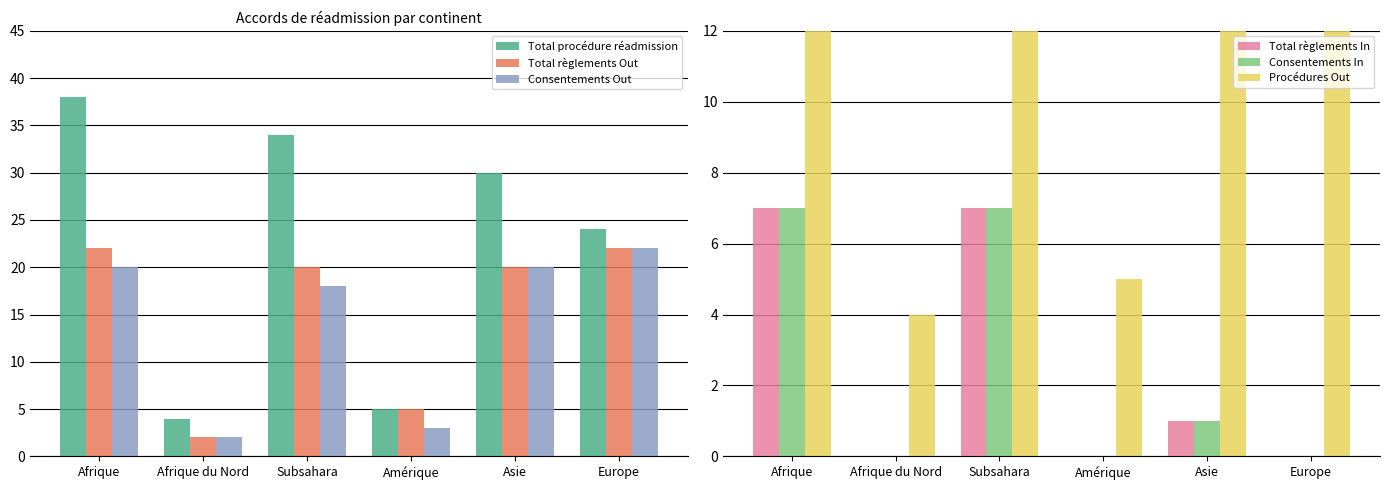

What is the difference between the maximum and minimum values in the Total procédure réadmission series?

34